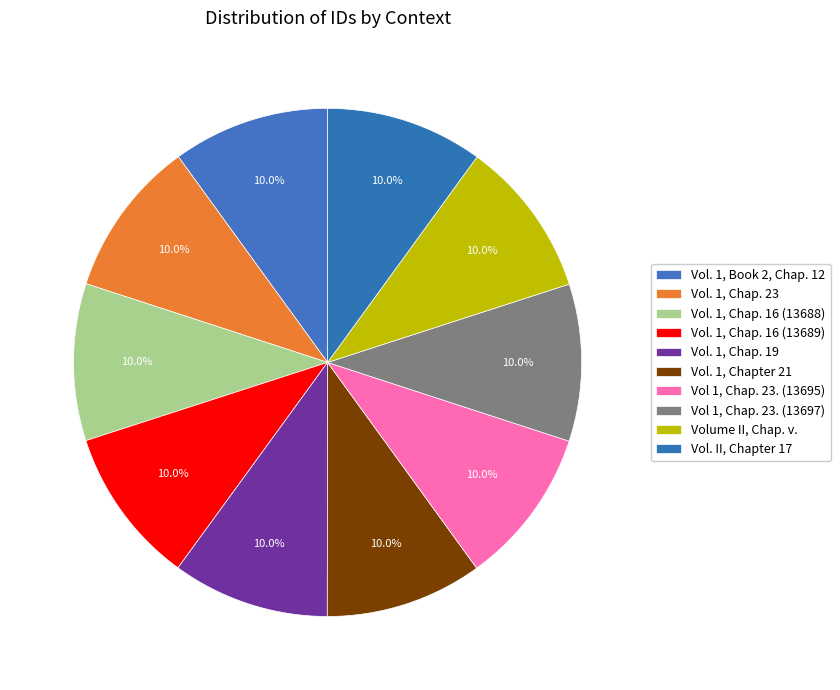

Which category has the smallest portion of the pie?

Vol. 1, Book 2, Chap. 12